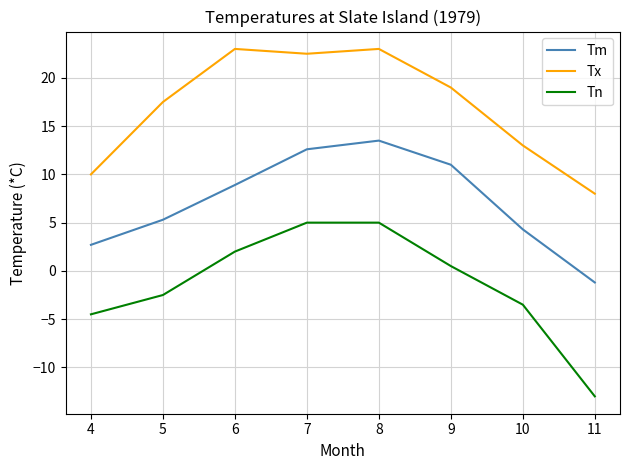

How many values in the Tm series are below 8?

4